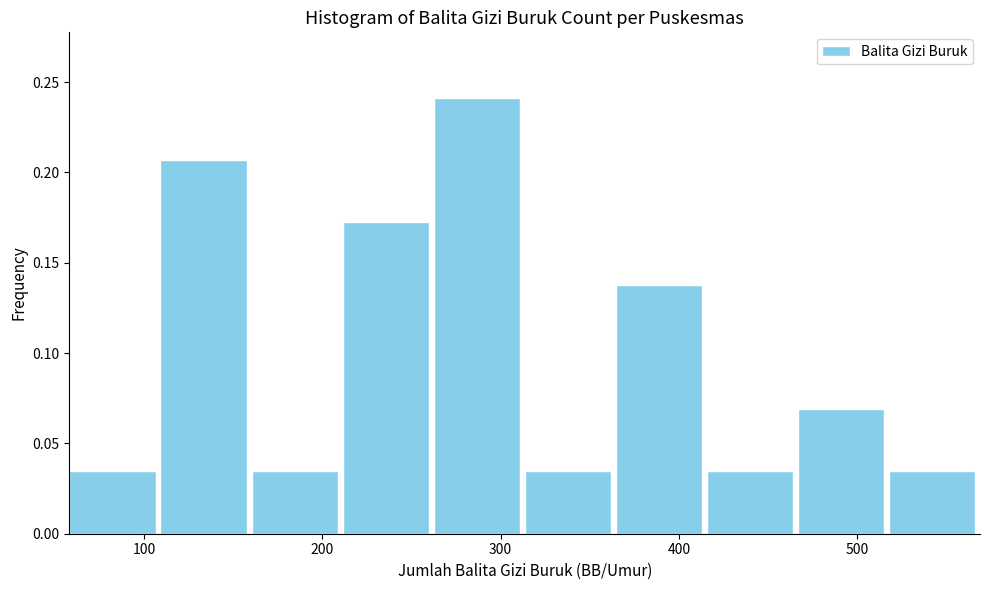

Reading left to right, transcribe this chart: for each bar, give the range it covers on the x-axis and its height. Neither the bar edges nor the heights are printed on the chart, so give them approximately, as read against the axes.

60 to 110: 0.035
110 to 160: 0.205
160 to 210: 0.035
210 to 260: 0.170
260 to 310: 0.240
310 to 360: 0.035
360 to 420: 0.140
420 to 470: 0.035
470 to 520: 0.070
520 to 570: 0.035